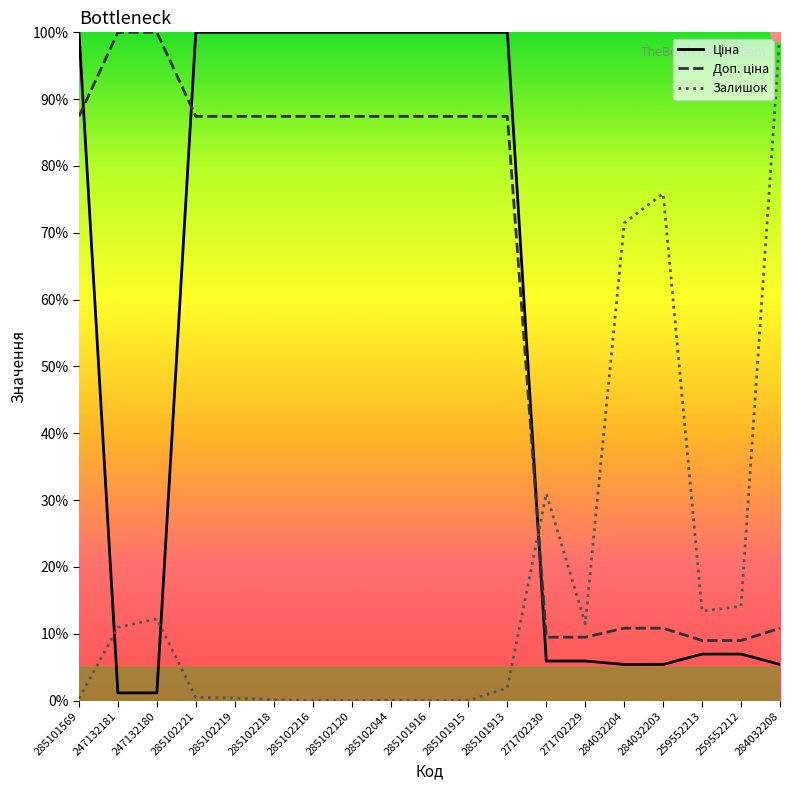

Is it true that Залишок equals -51.4 at 285102120?

False